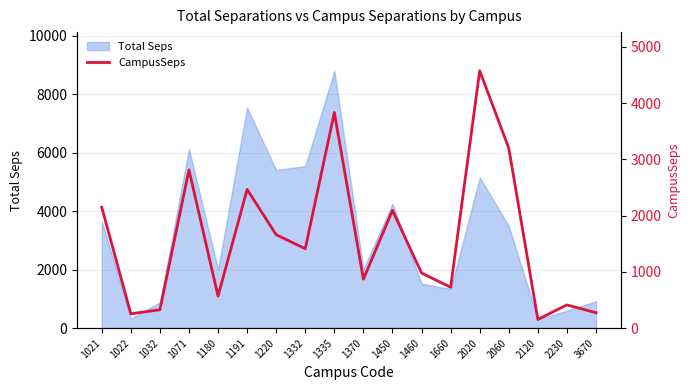

What is the value of the 4th point from the left?

2811.6